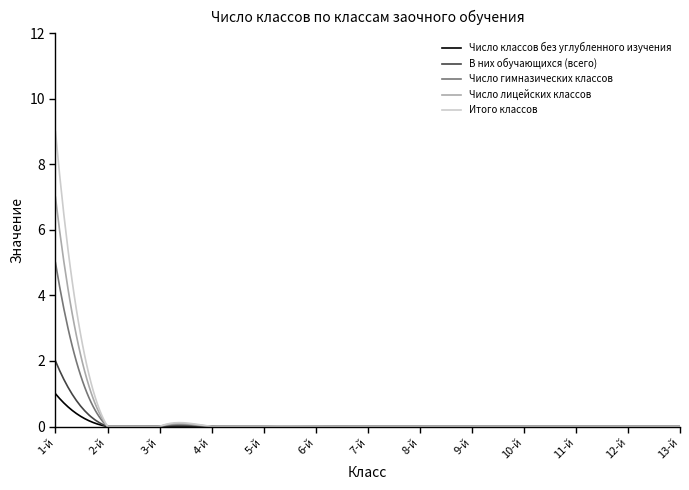

Rank the series by their maximum value, from lowest to highest.

Число классов без углубленного изучения, В них обучающихся (всего), Число гимназических классов, Число лицейских классов, Итого классов